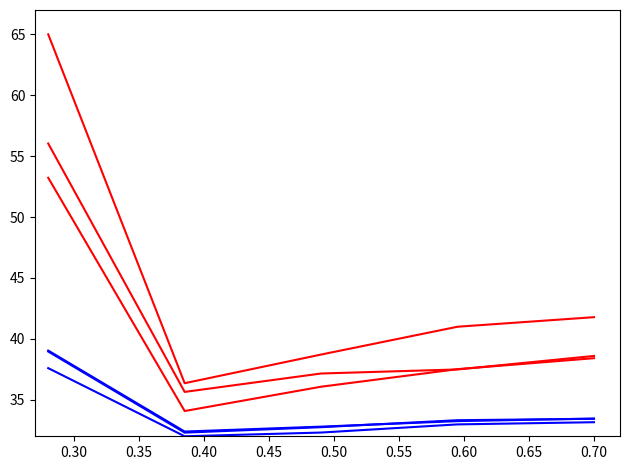

How many lines are shown in the chart?

6